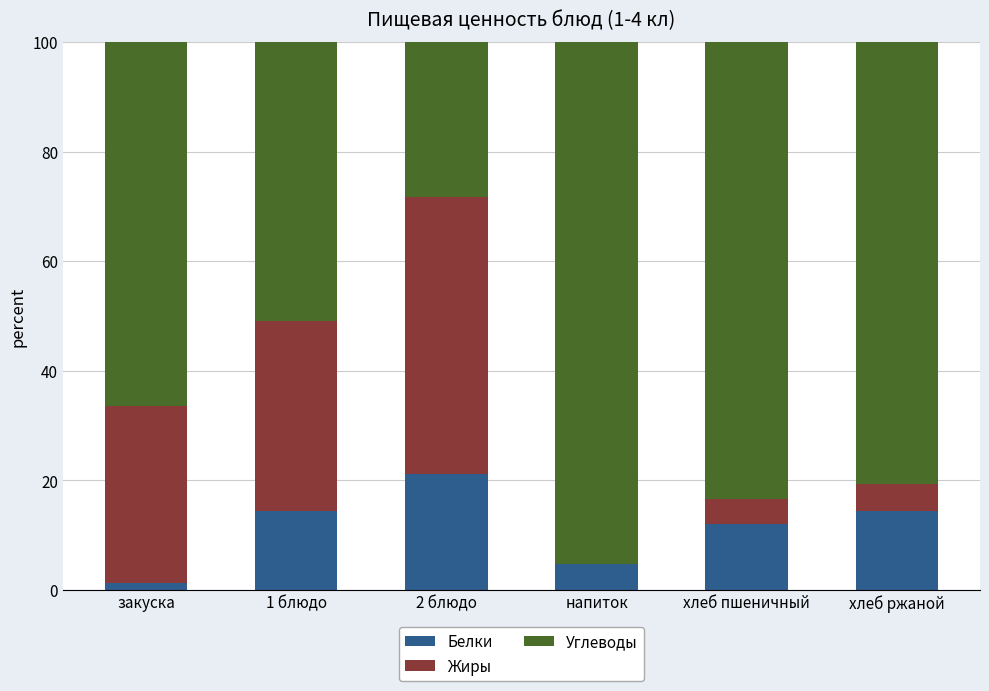

Are the bars horizontal?

No